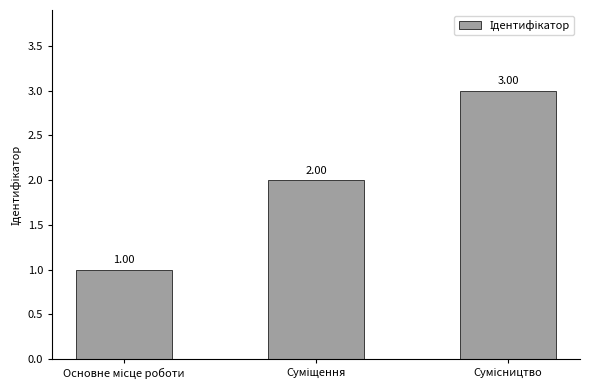

Reading left to right, list all the values displayed in this chart.

1	2	3